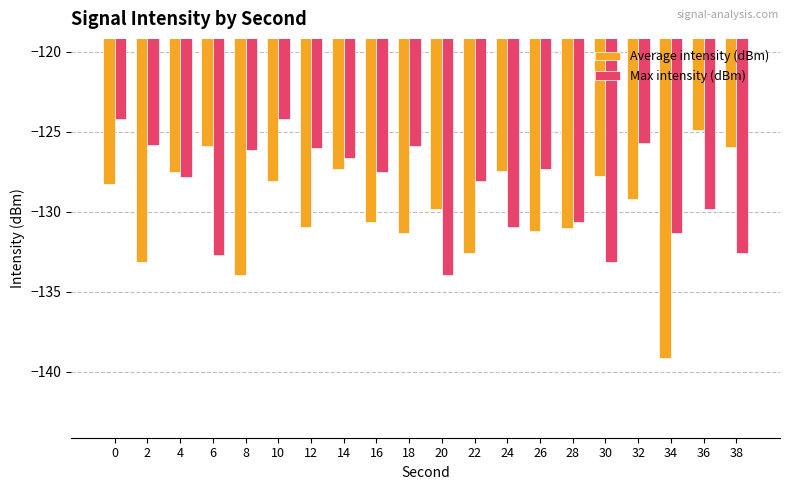

What is the difference between the highest and lowest values at 28?

0.4